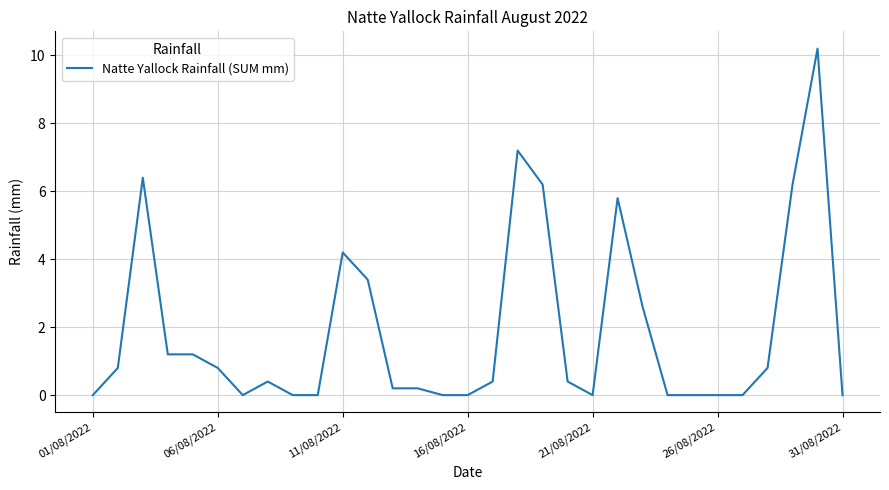

What is the greatest value displayed?

10.2